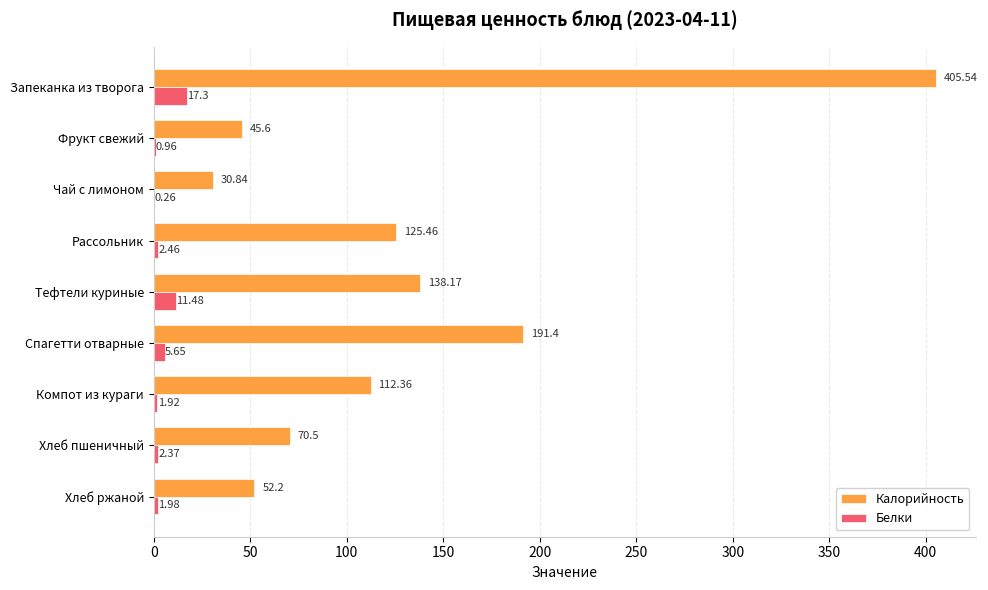

Between Компот из кураги and Хлеб пшеничный, which series saw the biggest shift?

Калорийность